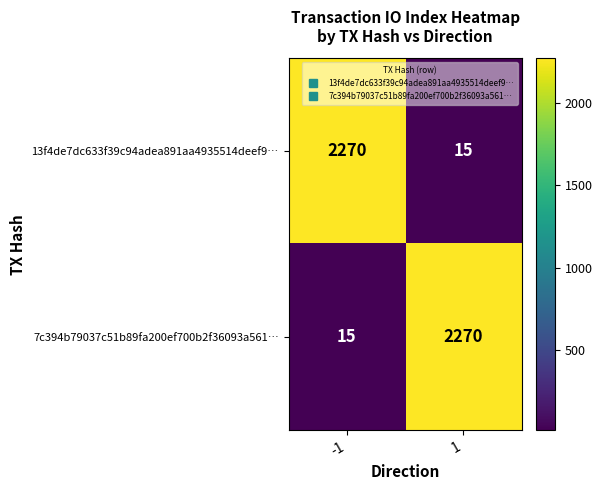

What is the spread (max minus min) of values at -1?

2255